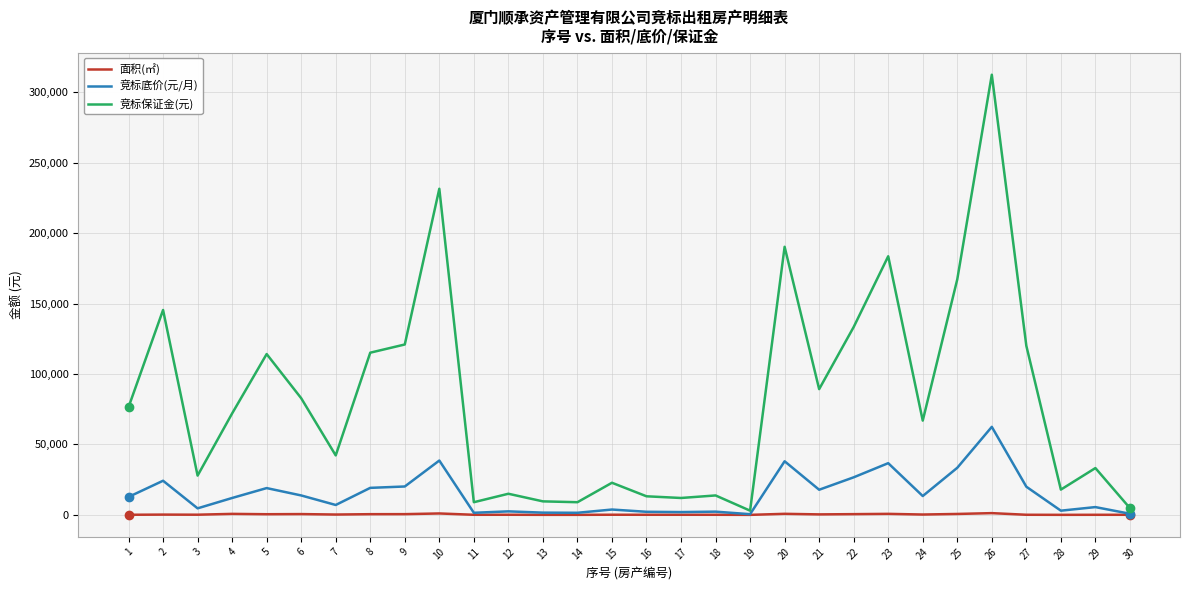

What is the difference between the 面积(㎡) values at 17 and 18?

5.3